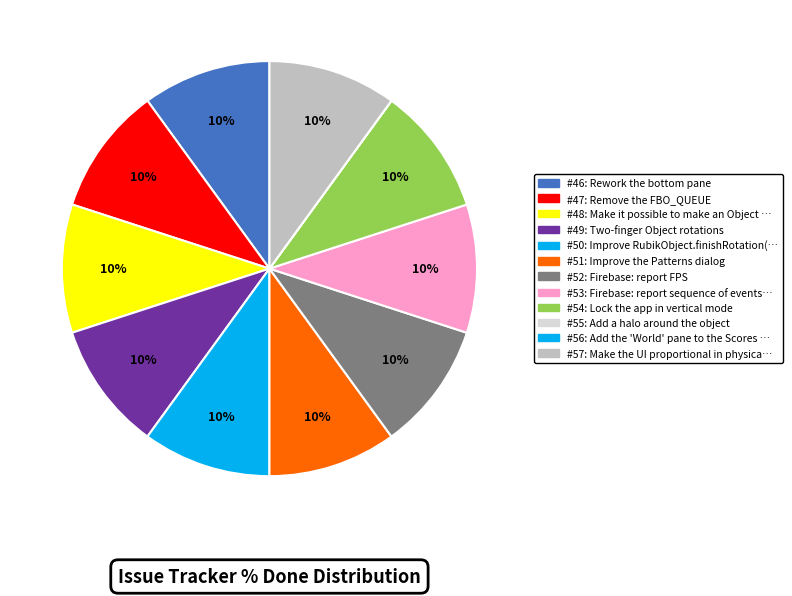

Does any single category account for the majority?

No